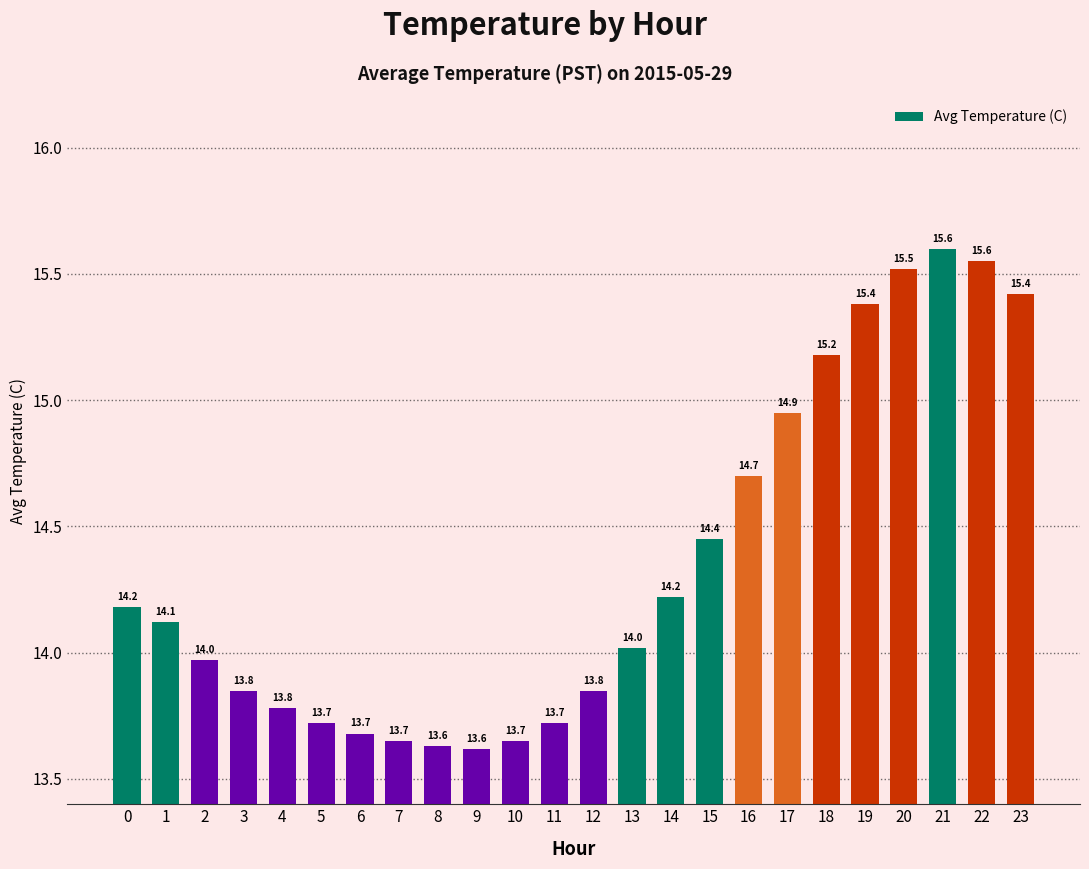

The chart shows a value of 15.6 at 22. True or false?

True